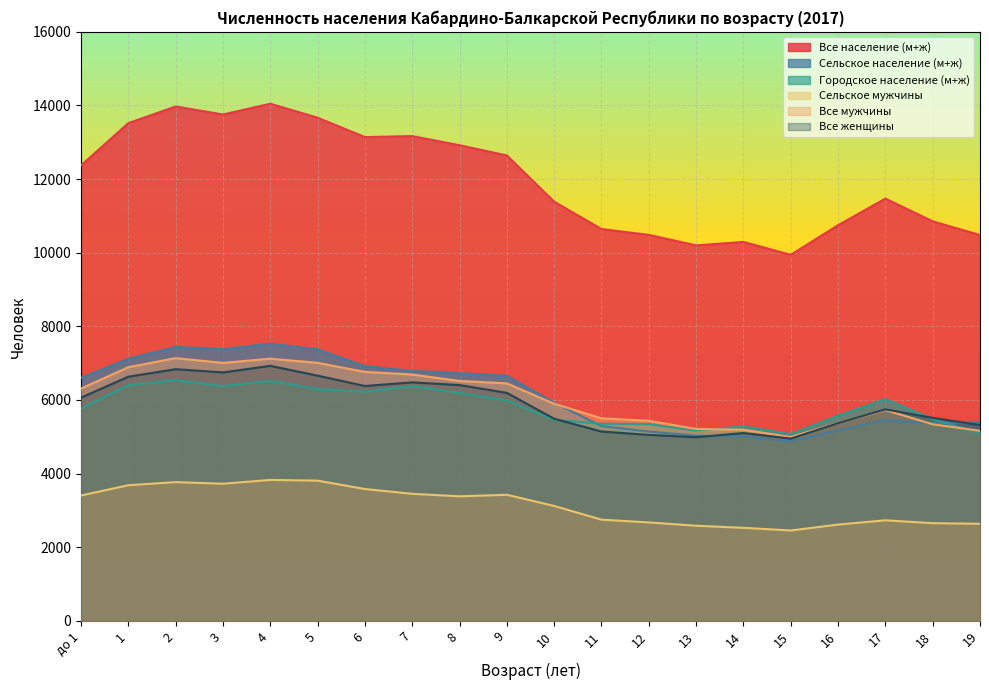

What are all the series names shown in the legend?

Все население (м+ж), Сельское население (м+ж), Городское население (м+ж), Сельское мужчины, Все мужчины, Все женщины